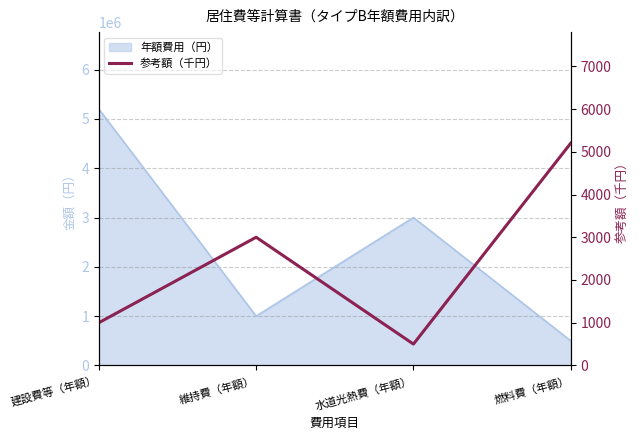

How many values are between 1000 and 5200?

3